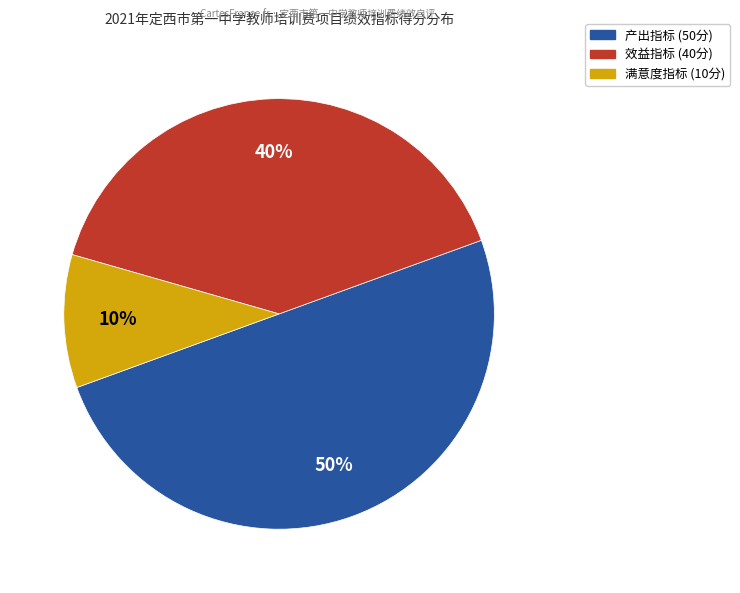

How many slices are in this pie chart?

3